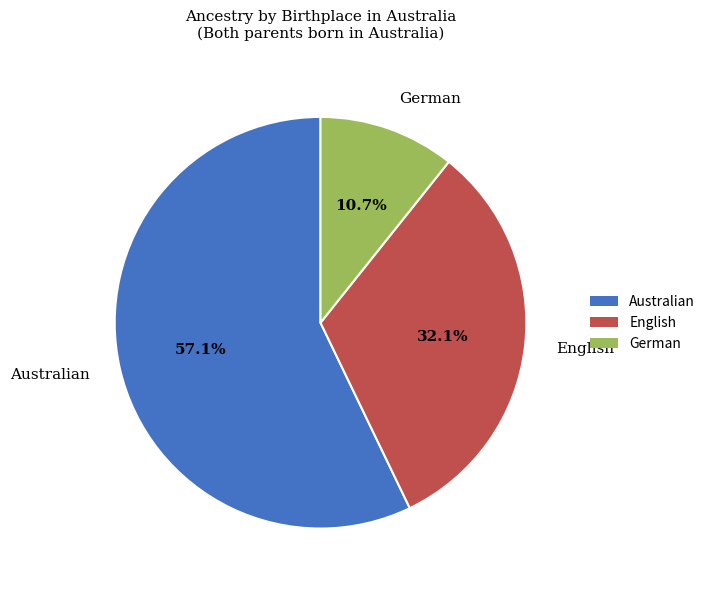

Is it true that German is 2% of the pie?

False